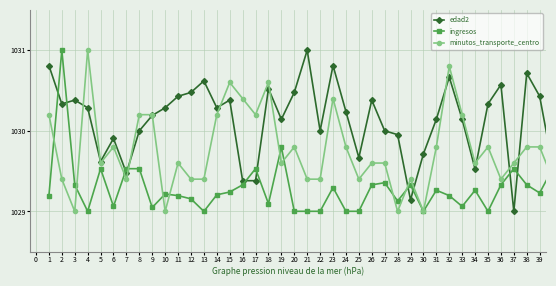

True or false: edad2 has more than 1 interior local peaks.

True